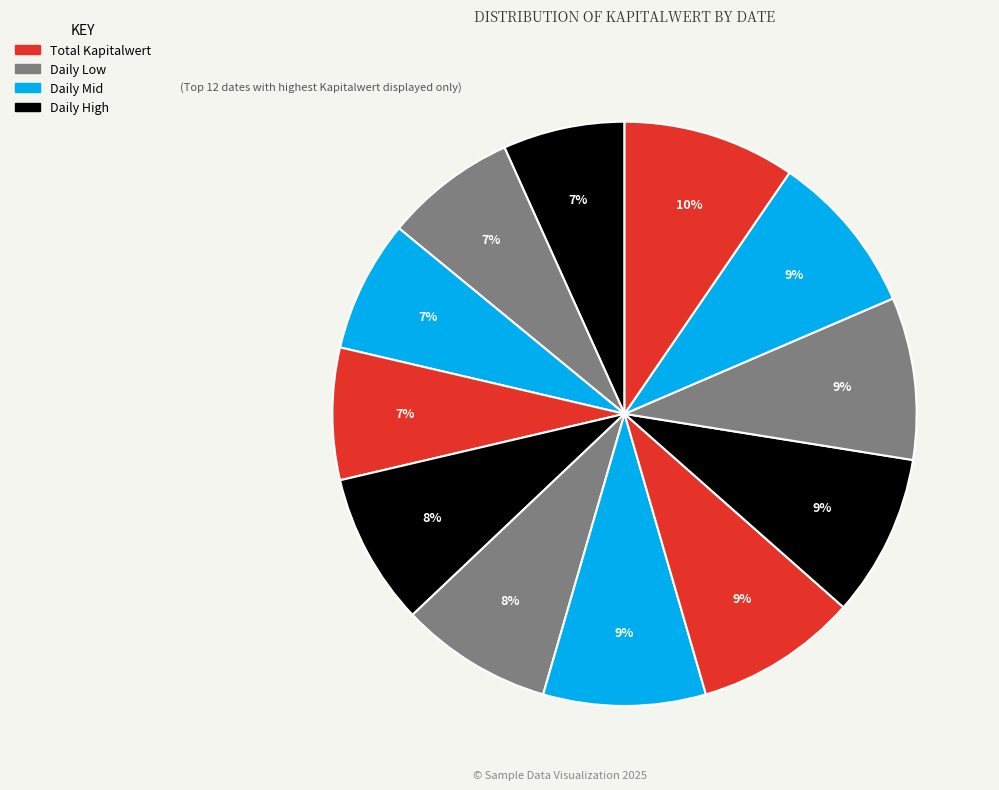

Which slice is the smallest?

2025-08-11